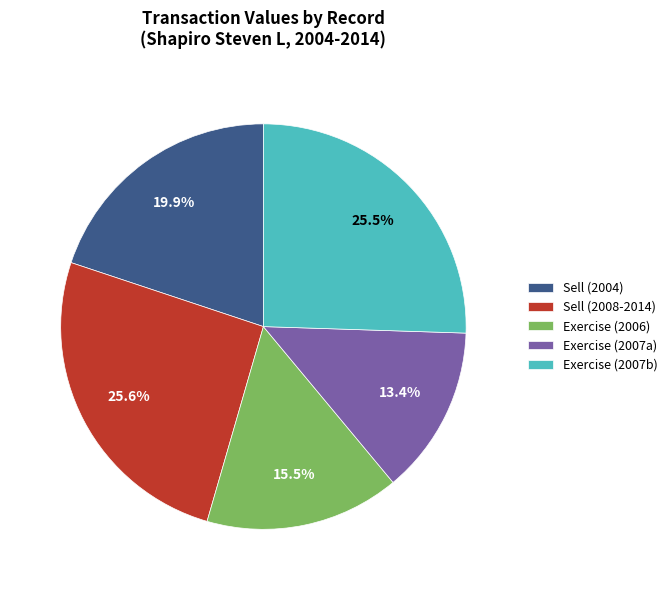

Is the sum of Sell (2008-2014) and Exercise (2006) greater than half?

No